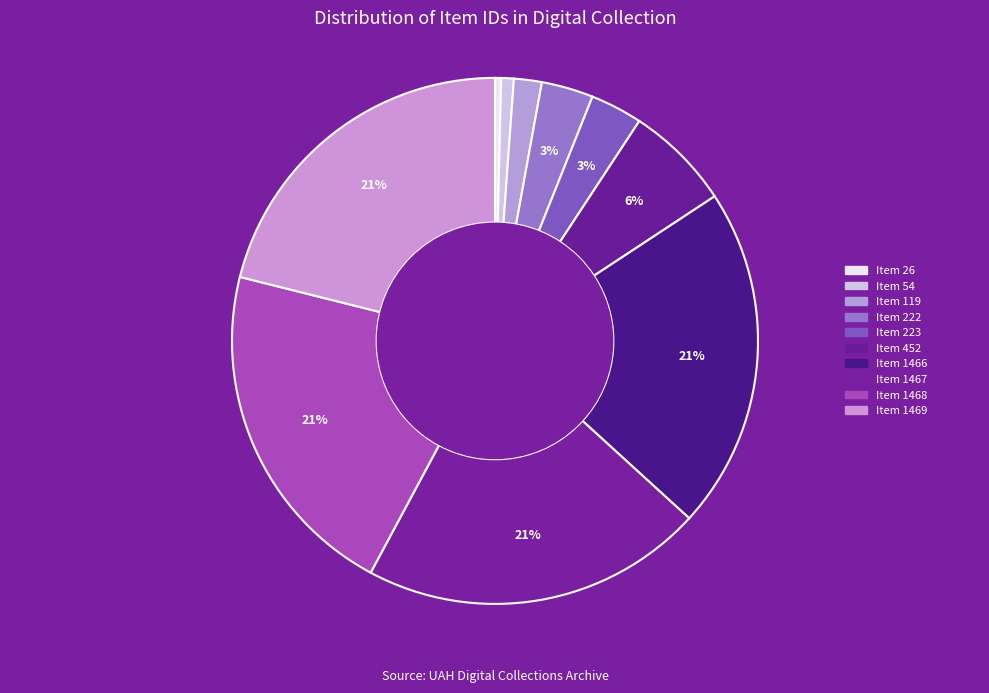

Between Item 1469 and Item 1466, which is larger?

Item 1469